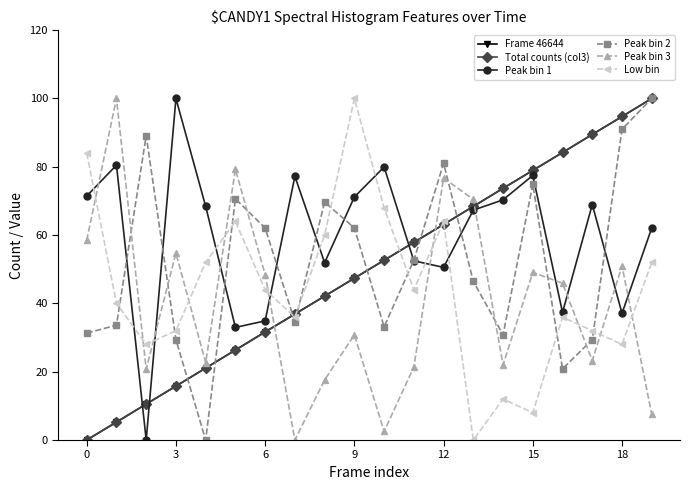

What is the difference between the second highest and second lowest values in the Peak bin 2 series?

70.1